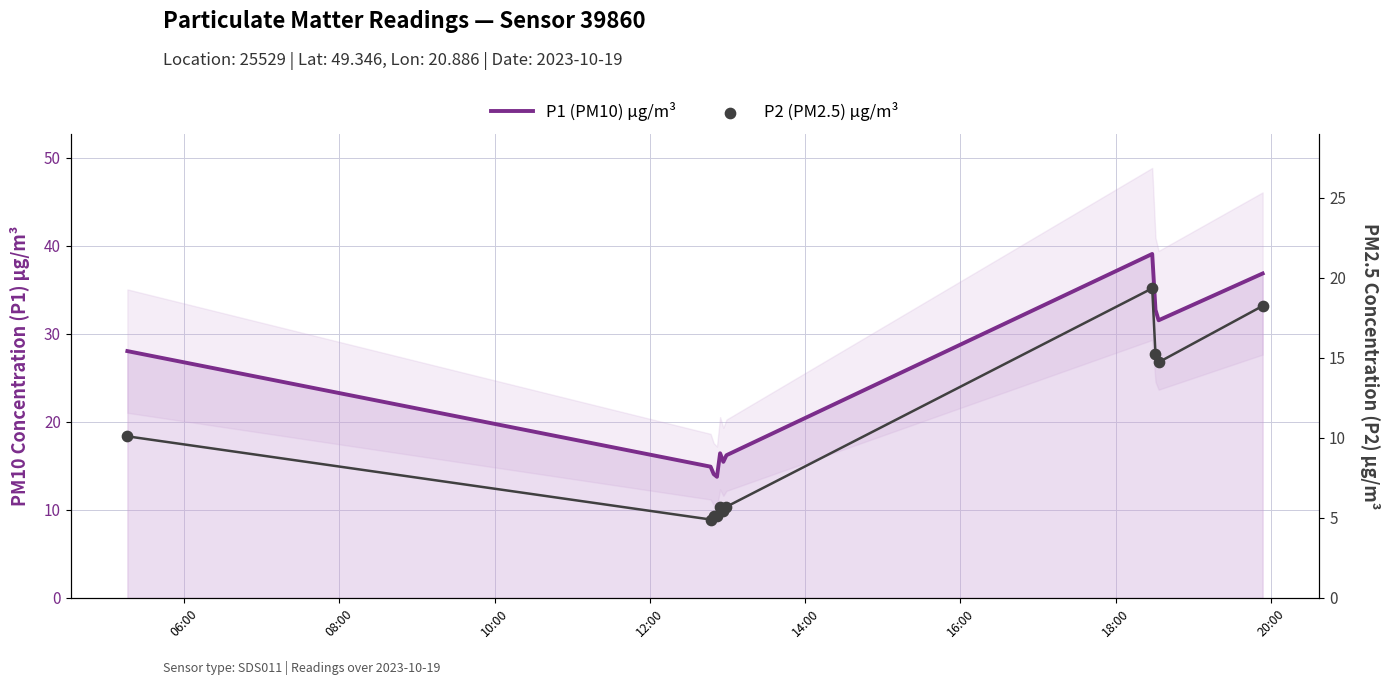

Which series has the largest total across all categories?

P1 (PM10) µg/m³